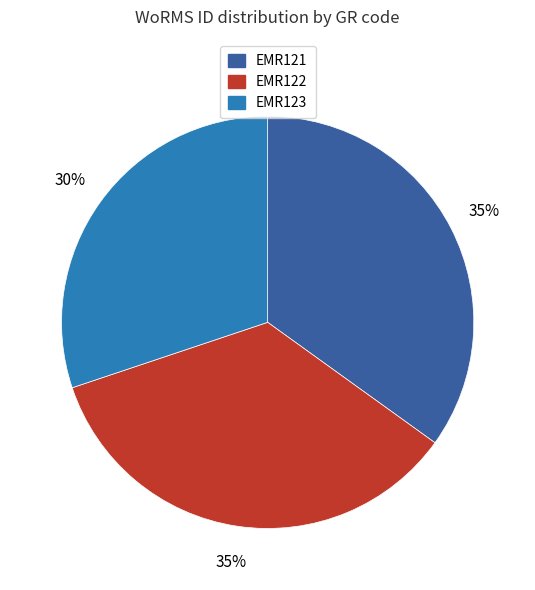

To the nearest percent, what is the average slice percentage?

33%